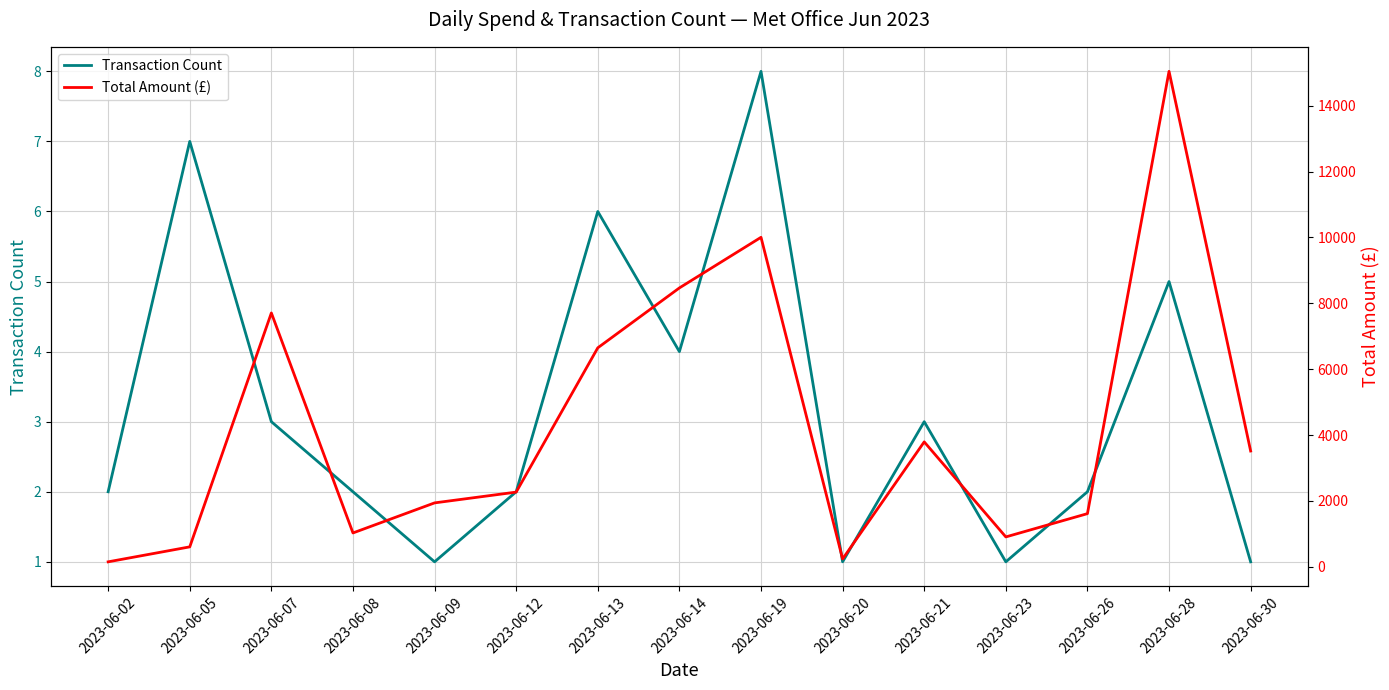

What is the value of the Transaction Count point at the 13th from the left?

2.0